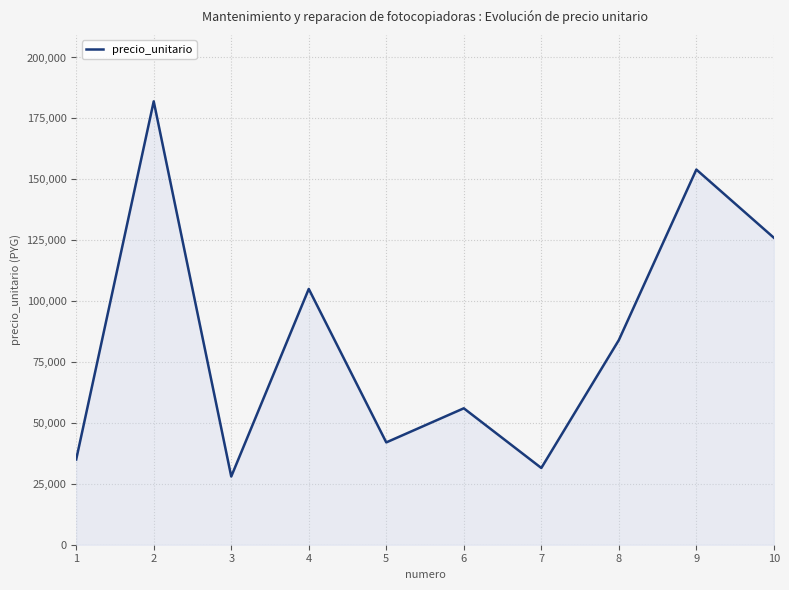

Reading right to left, transcribe all the data shown in this chart.

10=126000	9=154000	8=84000	7=31500	6=56000	5=42000	4=105000	3=28000	2=182000	1=35000